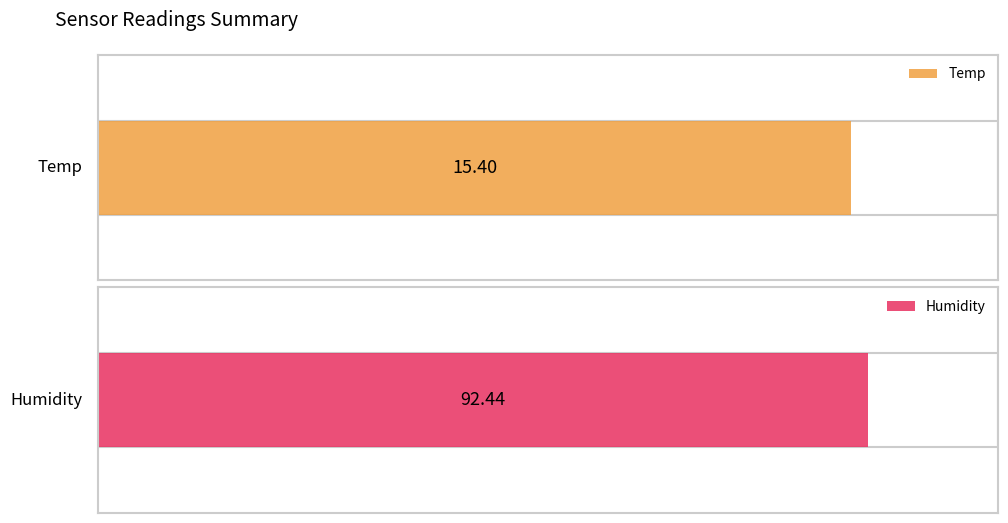

Rank the series by their maximum value, from highest to lowest.

Humidity, Temp